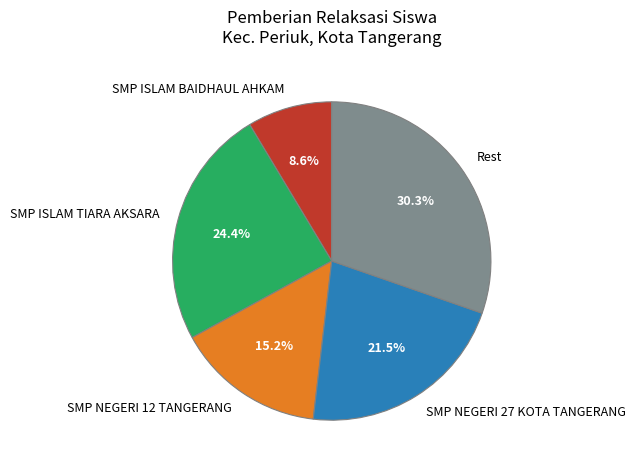

Combined, what portion of the pie is SMP ISLAM BAIDHAUL AHKAM and Rest?

38.9%